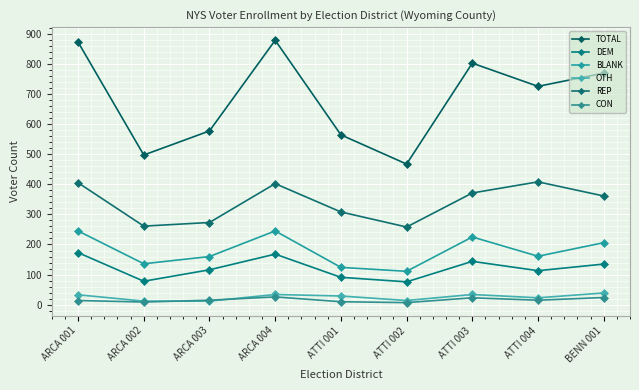

What is the difference between the CON values at ATTI 001 and ARCA 002?

1